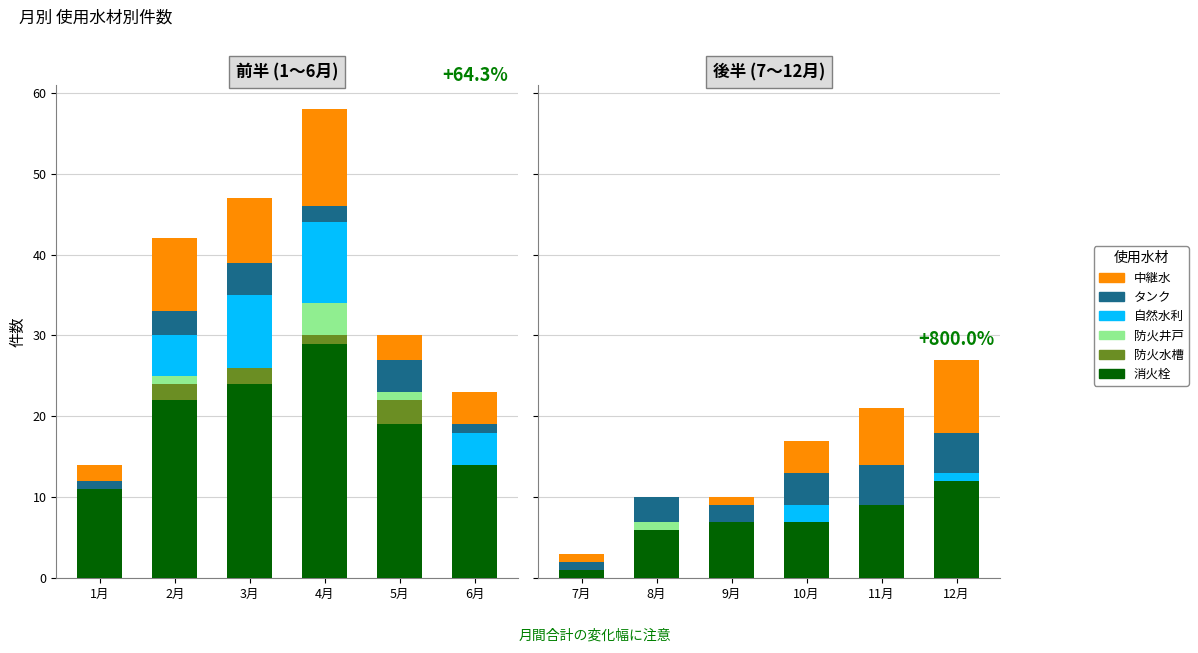

What are all the series names shown in the legend?

消火栓, 防火水槽, 防火井戸, 自然水利, タンク, 中継水